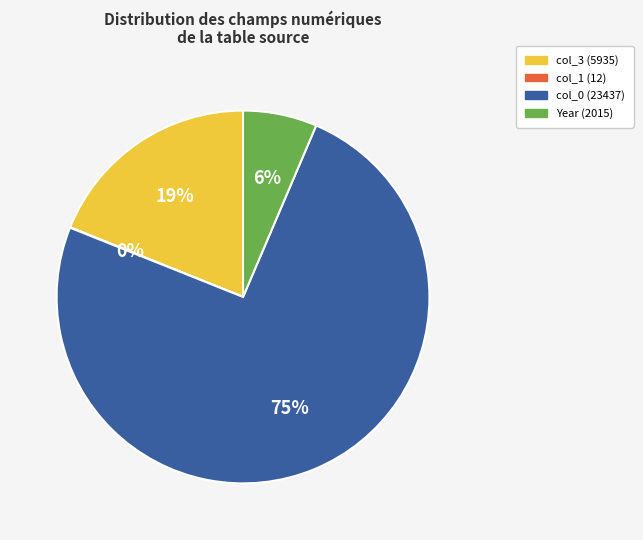

Is the sum of Year (2015) and col_3 (5935) greater than half?

No